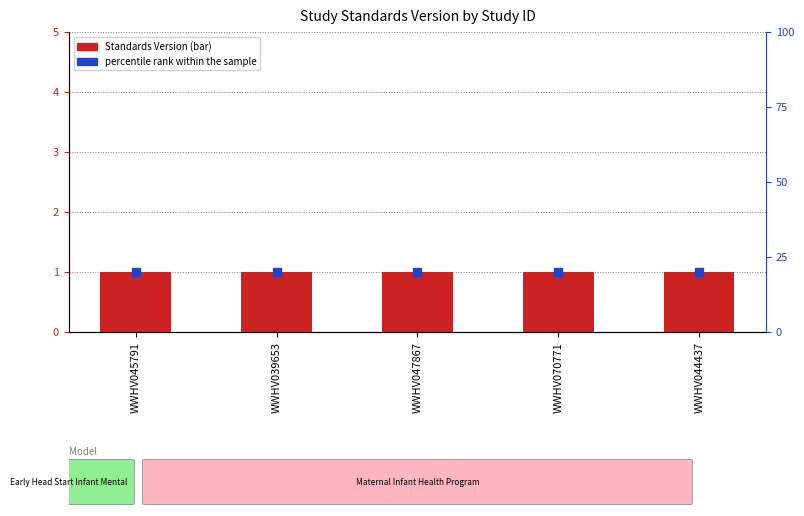

Is the value of Standards Version at WWHV070771 greater than the value of percentile rank within the sample at WWHV039653?

No